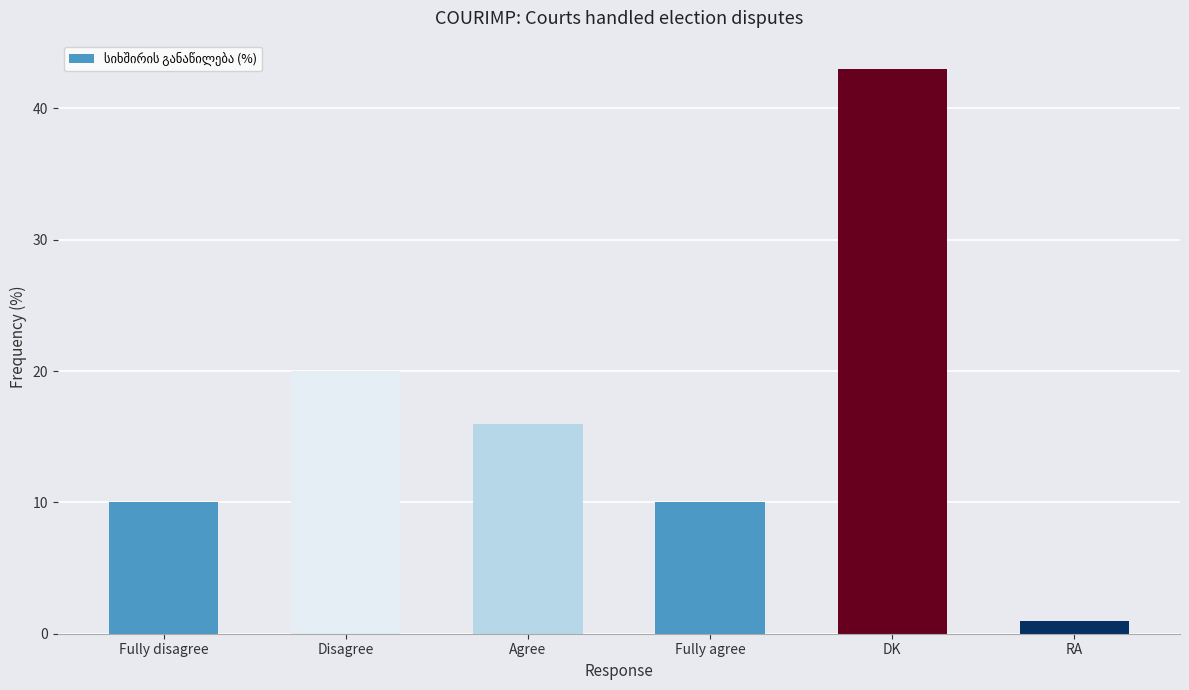

The chart shows a value of 10 at Fully disagree. True or false?

True